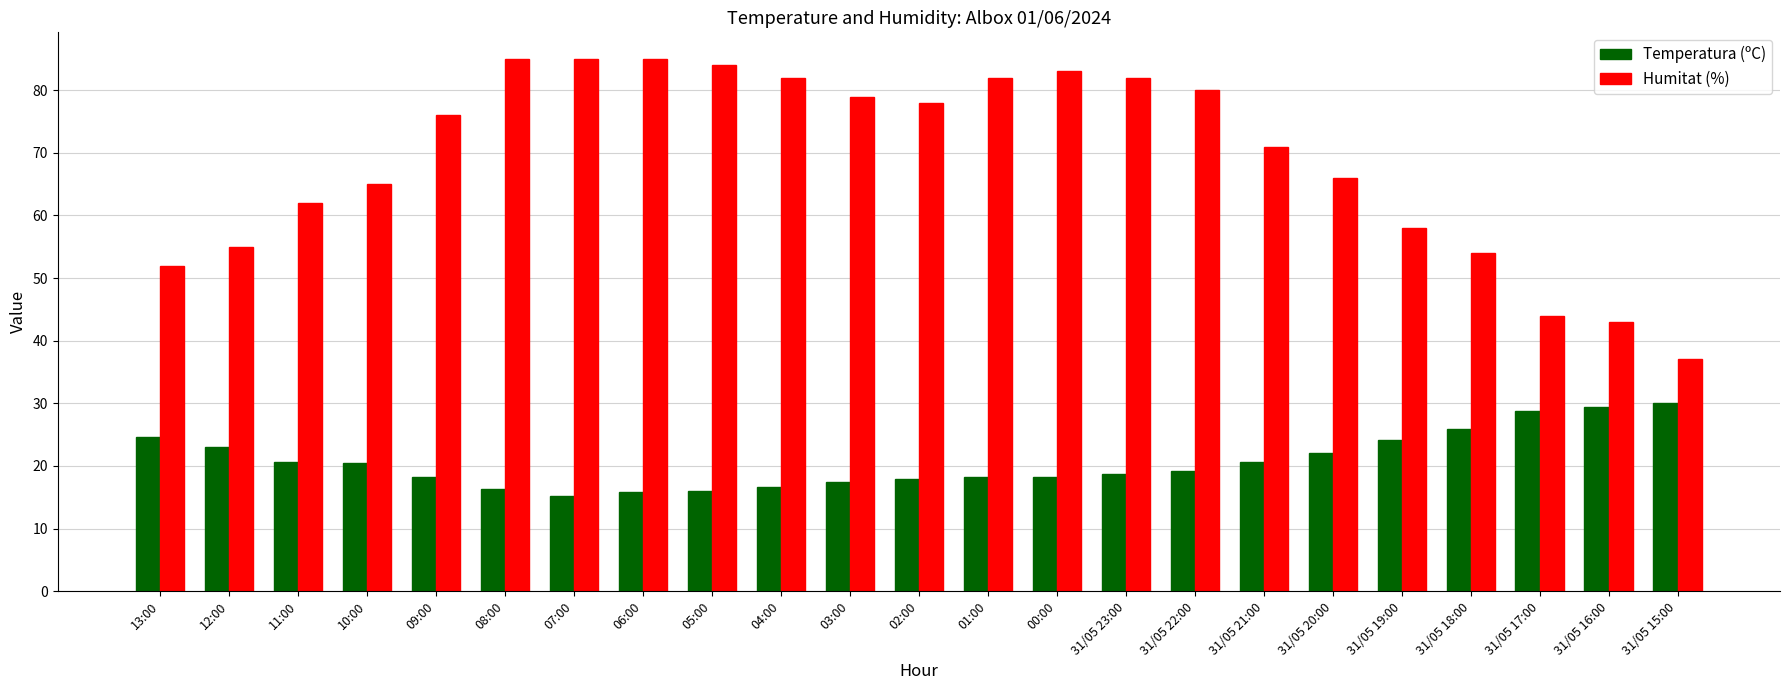

What is the difference between the Humitat (%) values at 03:00 and 11:00?

17.0